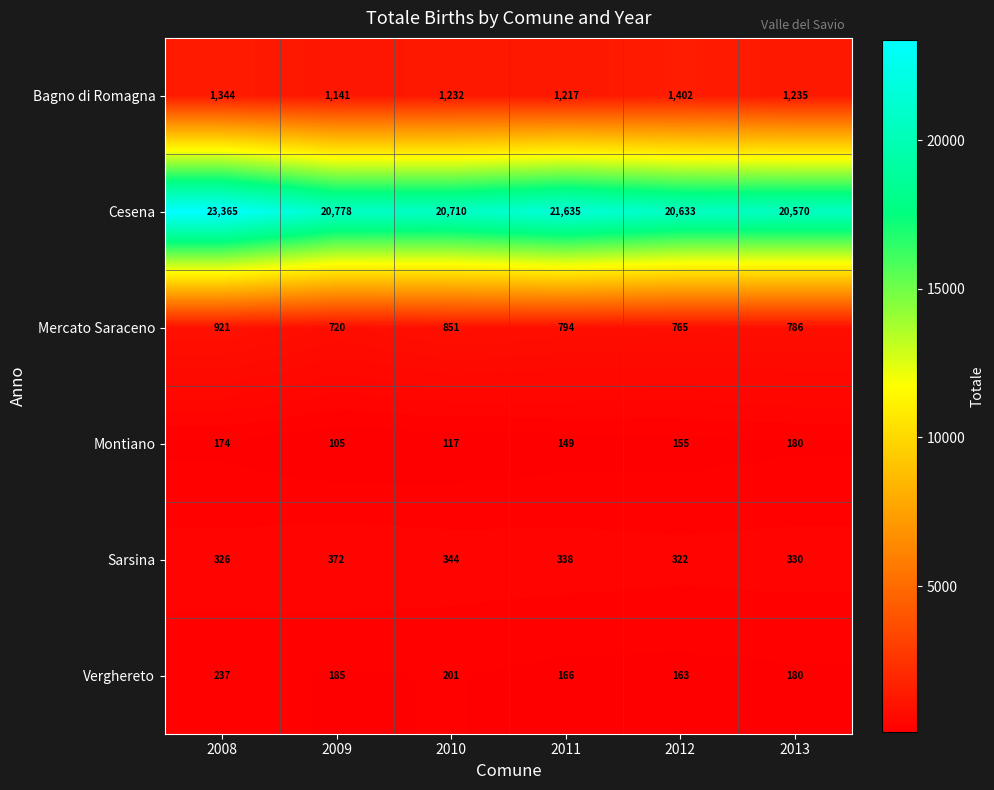

What is the sum of the Montiano values at 2011 and 2013?

329